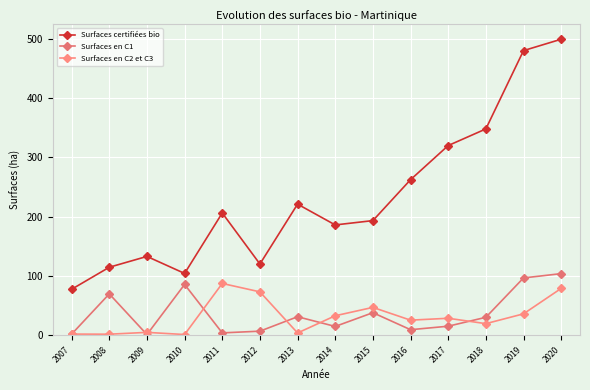

What is the spread (max minus min) of values at 2010?

103.1